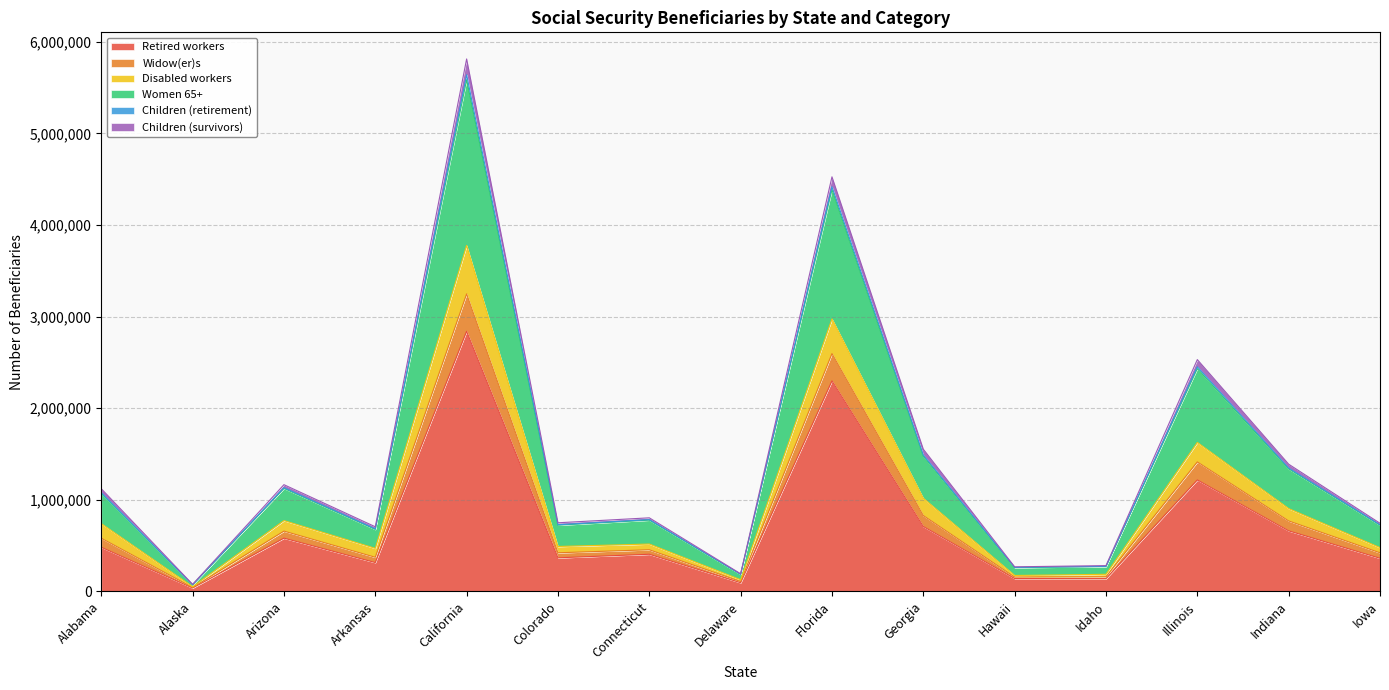

The Children (retirement) series shows 106963 at Alaska. True or false?

False